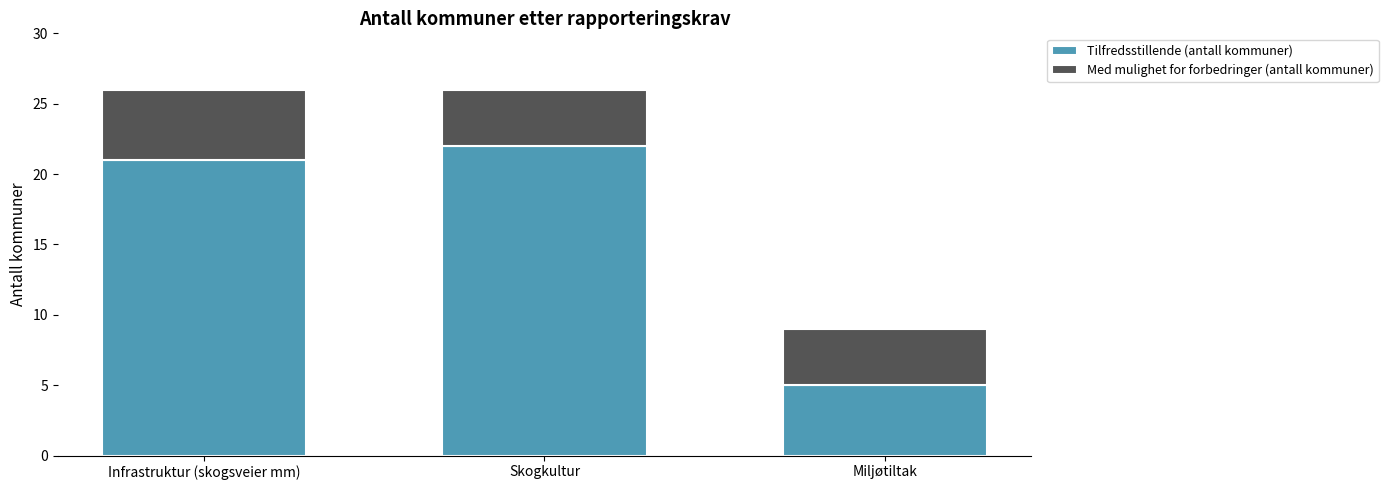

What is the minimum value for Tilfredsstillende (antall kommuner)?

5